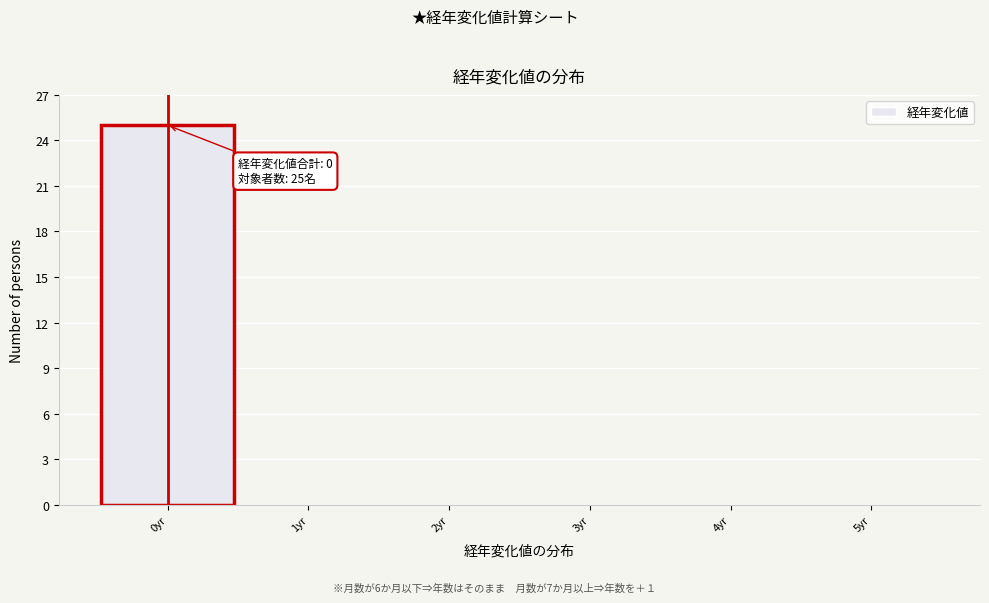

Which range on the x-axis has the tallest bar?

-0.5 to 0.5